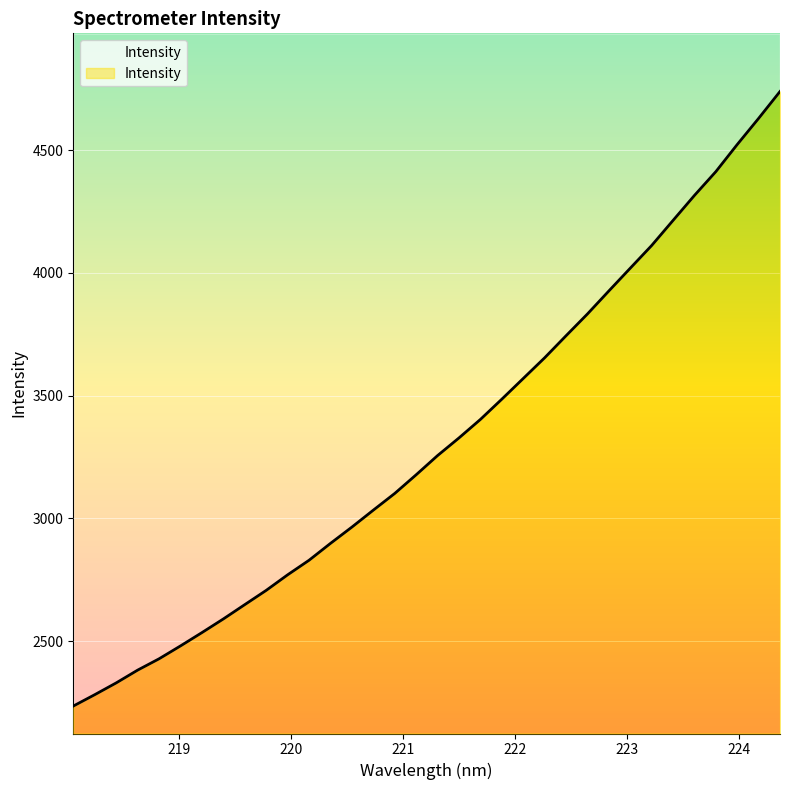

Count the number of categories in the chart.

34